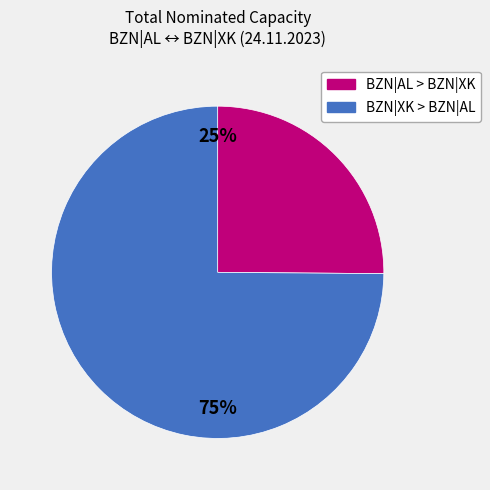

How many segments does this pie chart have?

2